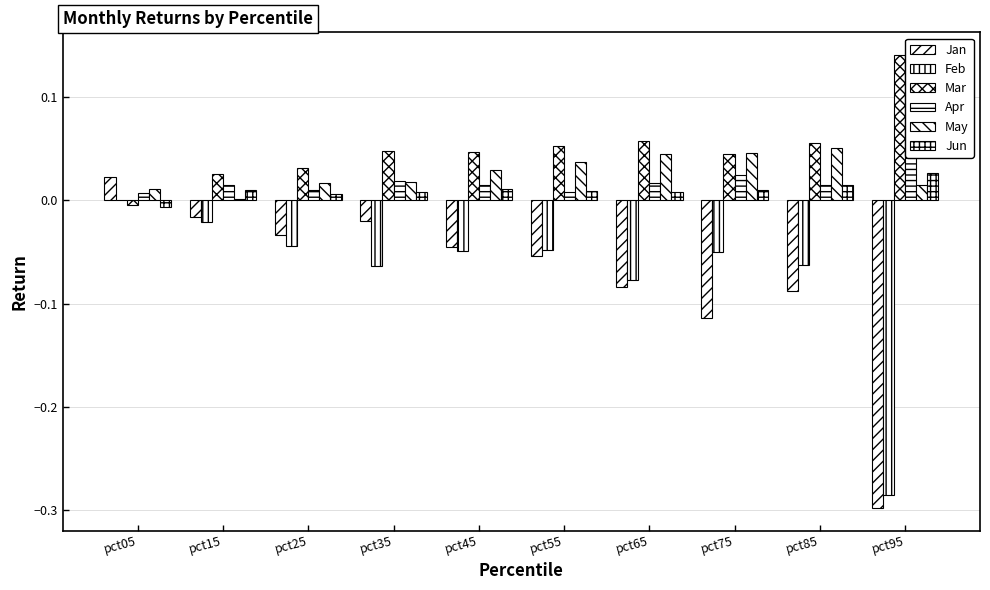

Does the chart contain stacked bars?

No